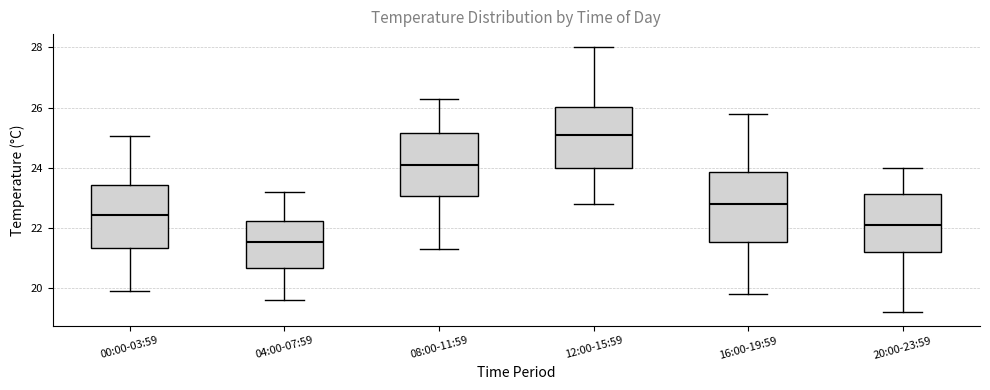

Where does the median line of the box for 04:00-07:59 sit on the y-axis? The values are not printed on the chart, so give them approximately, as read against the axis.

21.6